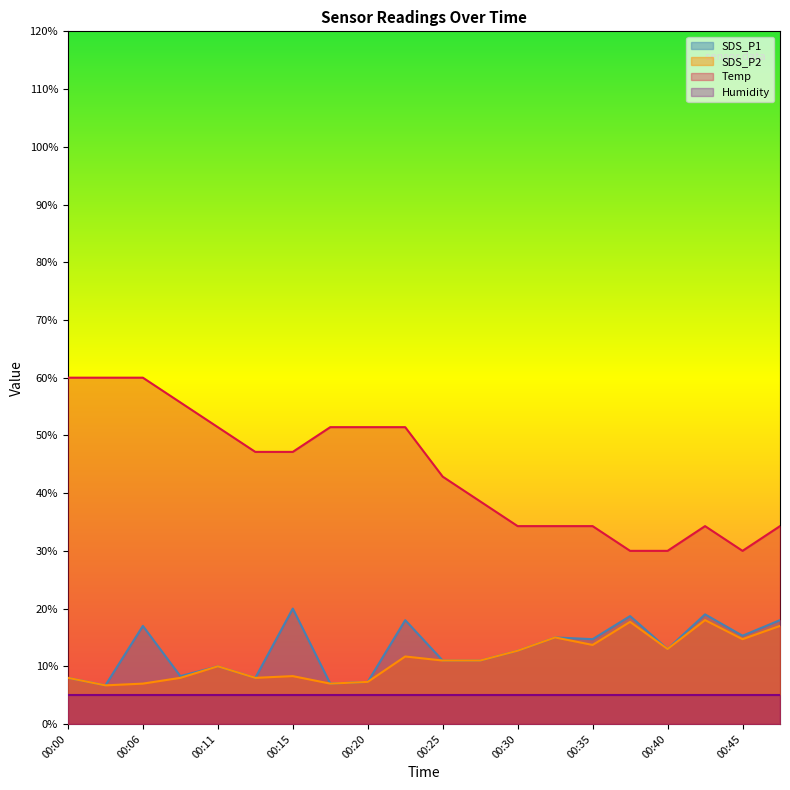

List the labels in order of Temp value, smallest first.

00:38, 00:40, 00:45, 00:30, 00:33, 00:35, 00:42, 00:48, 00:28, 00:25, 00:13, 00:15, 00:11, 00:18, 00:20, 00:23, 00:08, 00:00, 00:03, 00:06